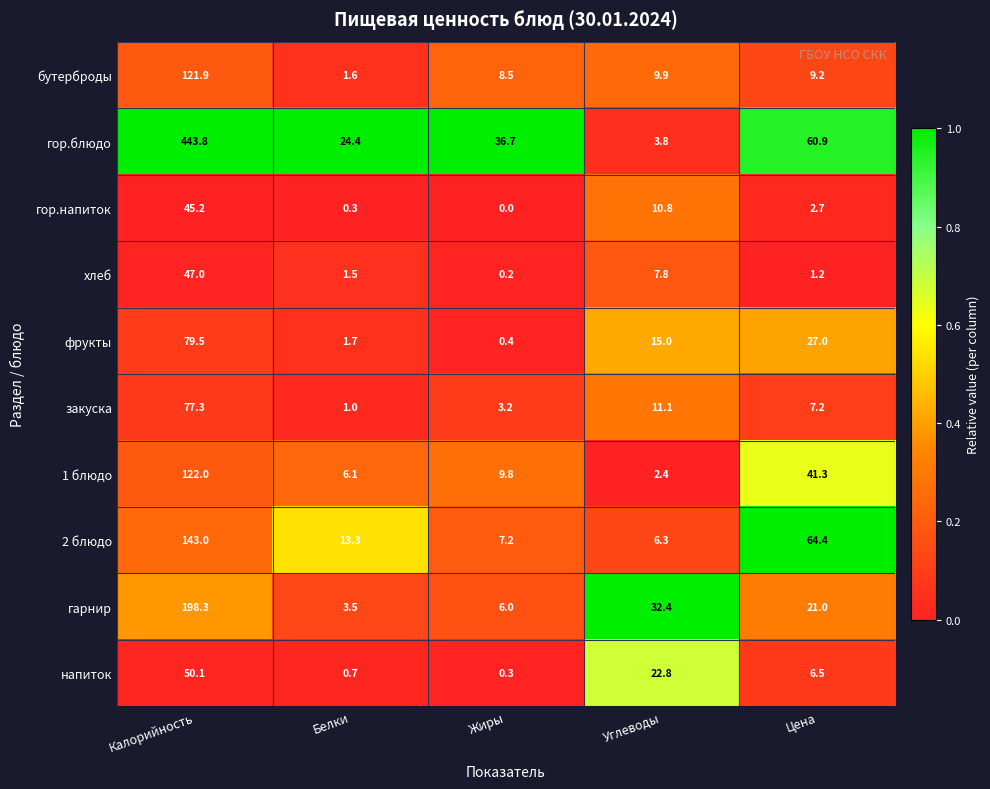

Which category has the lowest value across all series?

Жиры